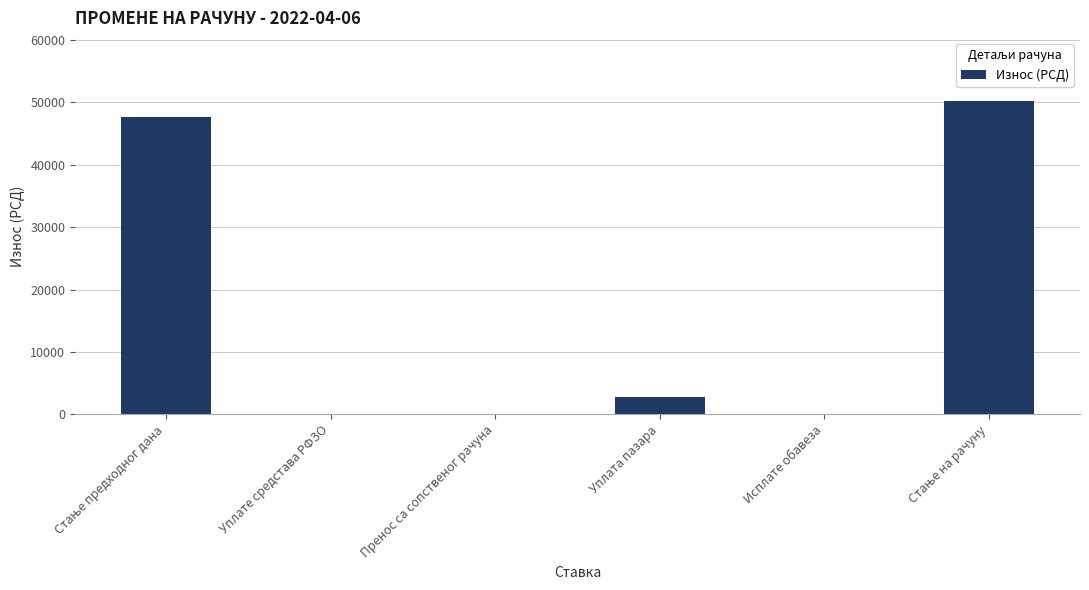

How many data points does each series have?

6